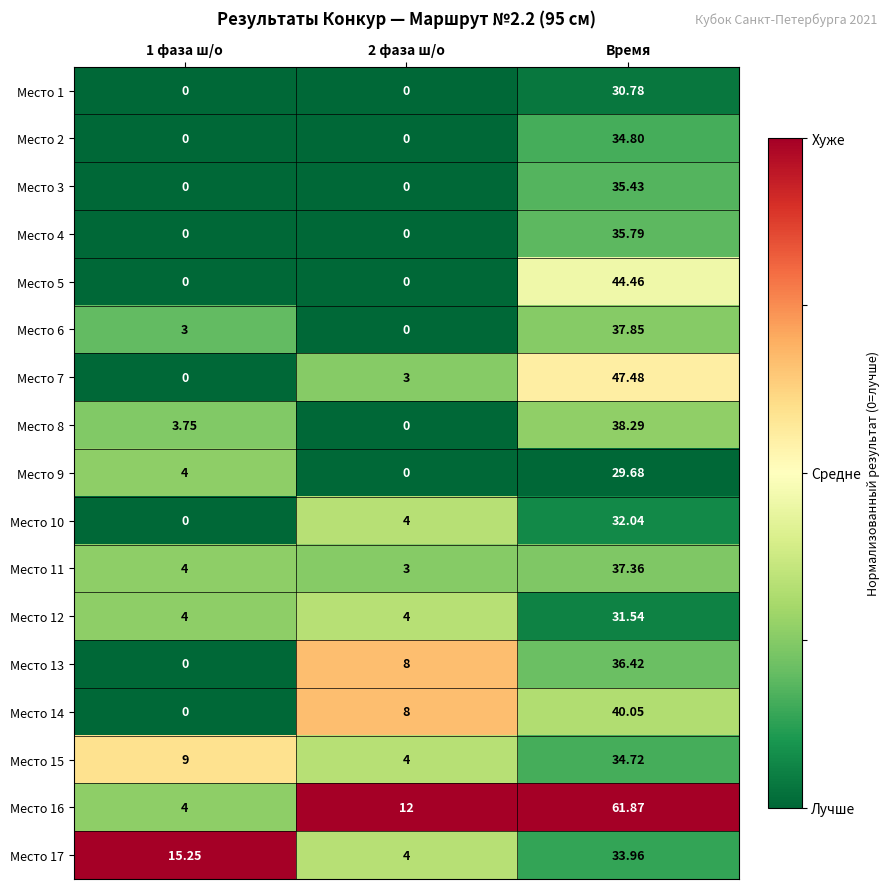

At which label does Место 13 reach its peak?

Время